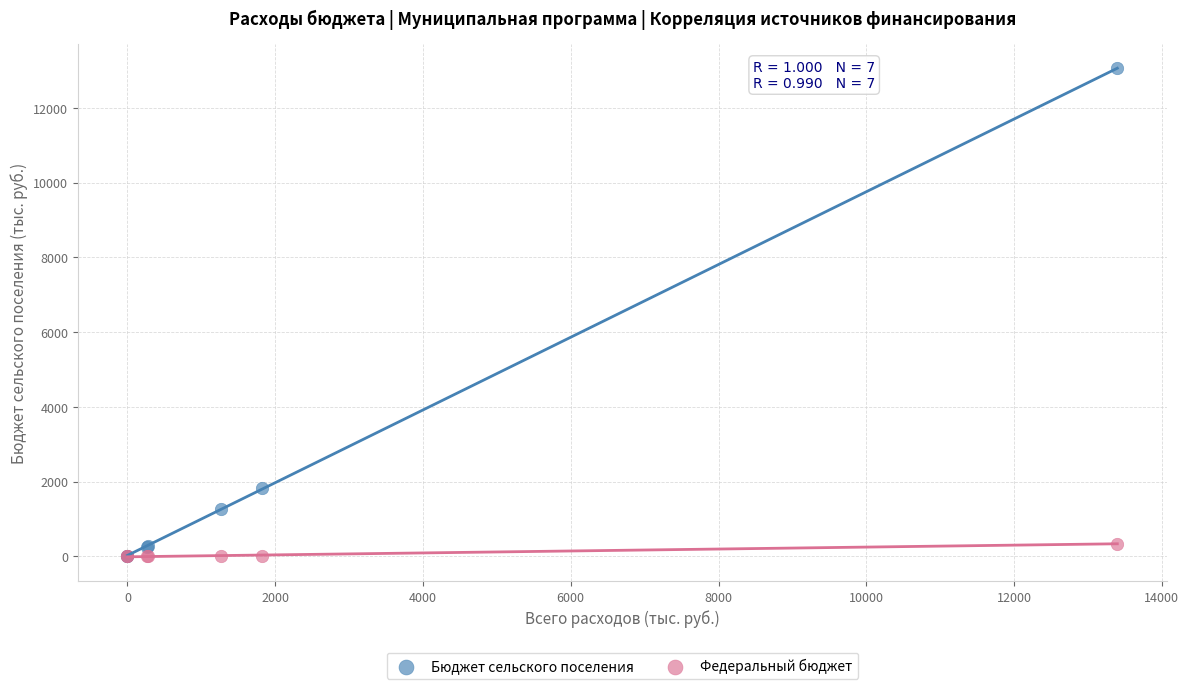

Which series contains the highest Y value?

Бюджет сельского поселения